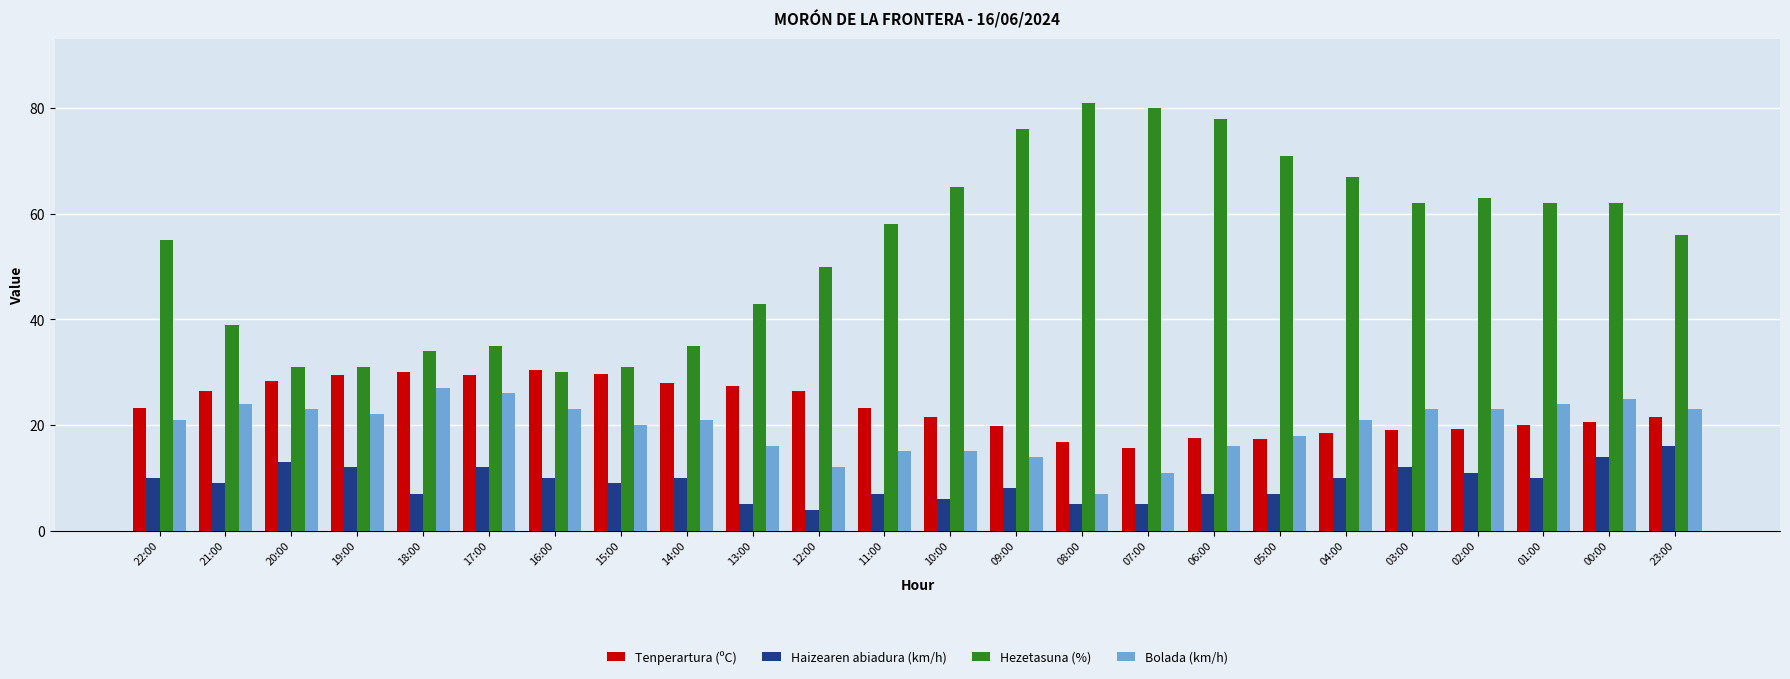

Rank the series at 13:00 from lowest to highest value.

Haizearen abiadura (km/h), Bolada (km/h), Tenperartura (ºC), Hezetasuna (%)